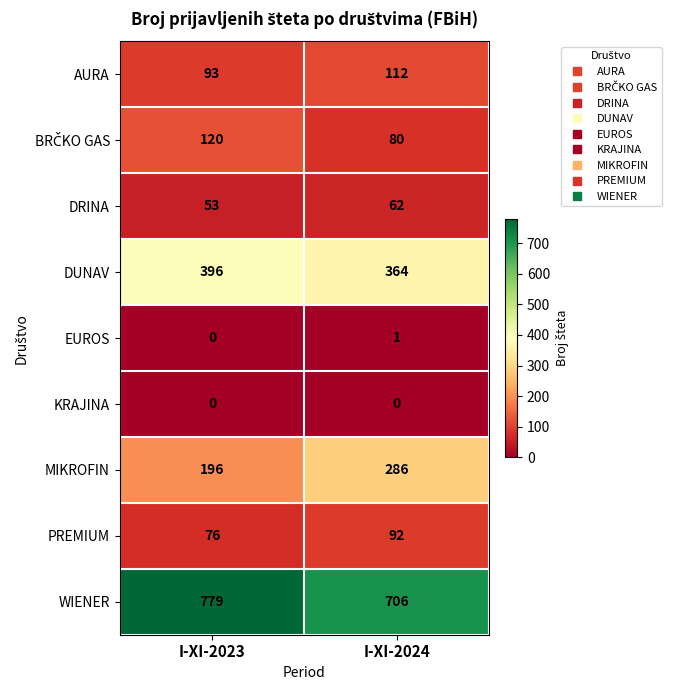

What is the difference between the maximum and minimum values in the AURA series?

19